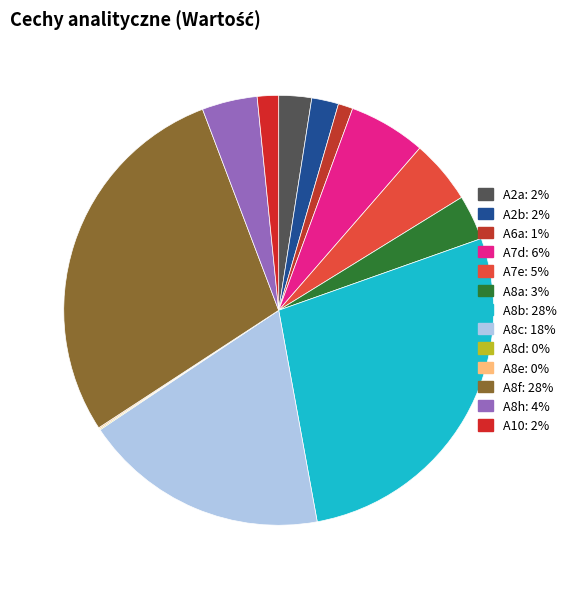

Does any single category account for the majority?

No